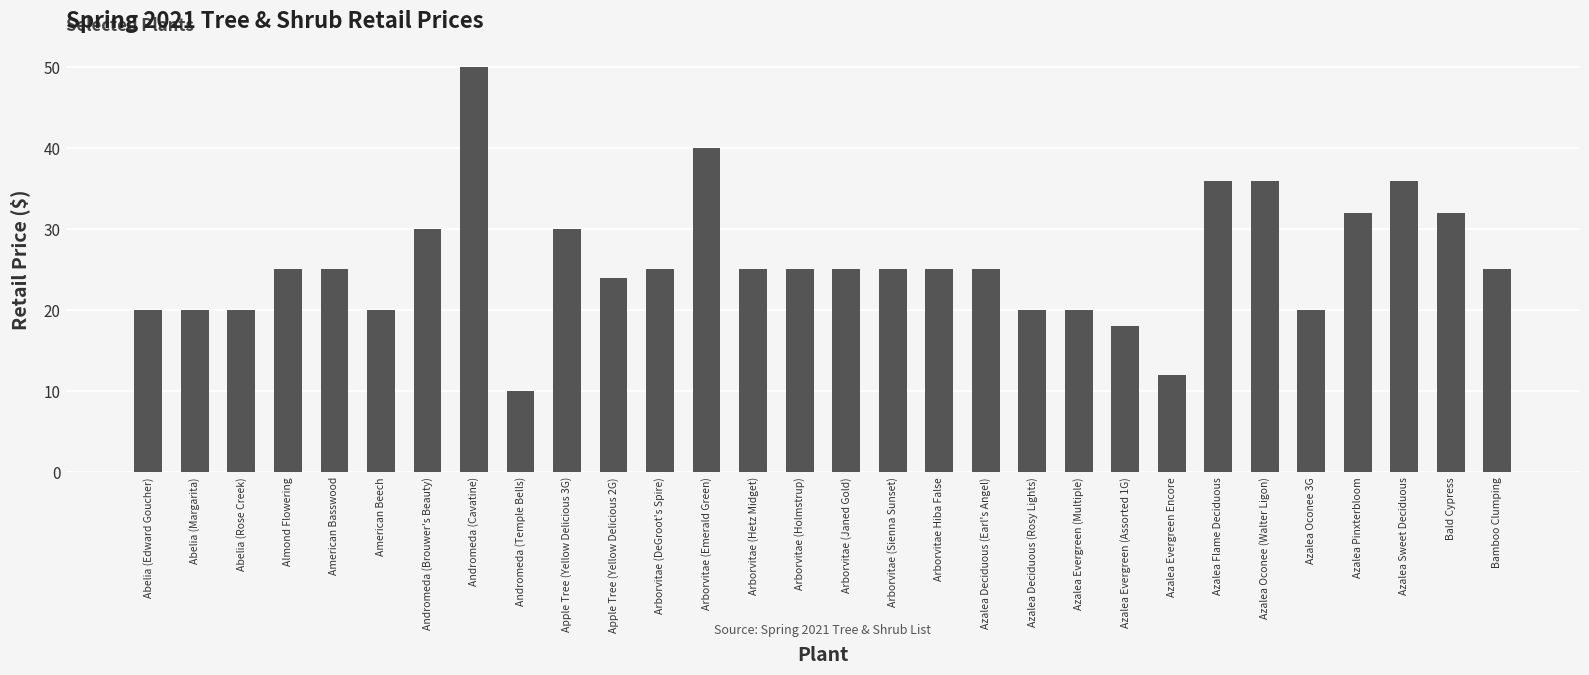

True or false: the data shows 11 at Azalea Deciduous (Rosy Lights).

False